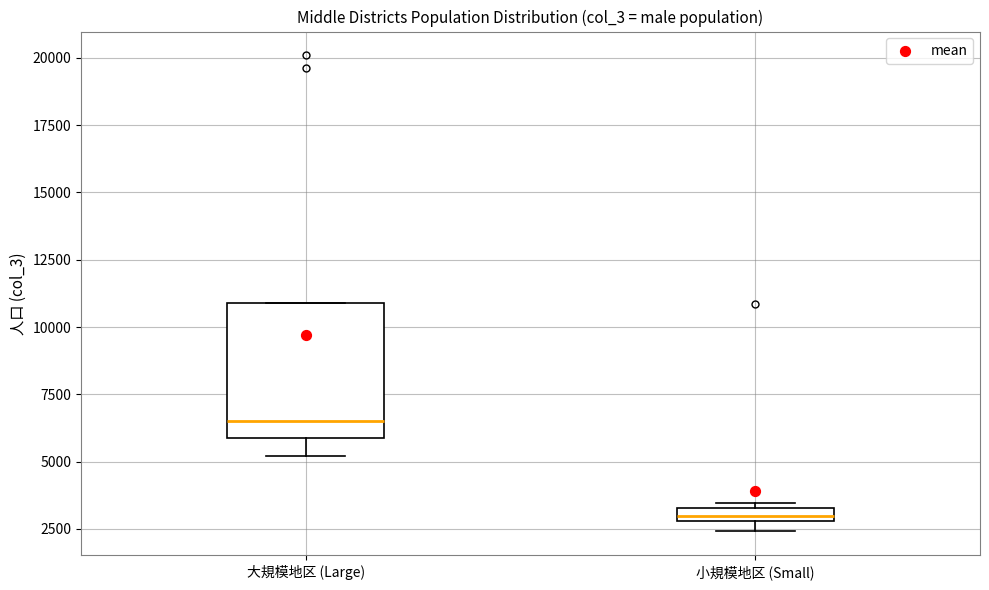

Comparing the boxes themselves (not the whiskers), which one is the tallest?

大規模地区 (Large)